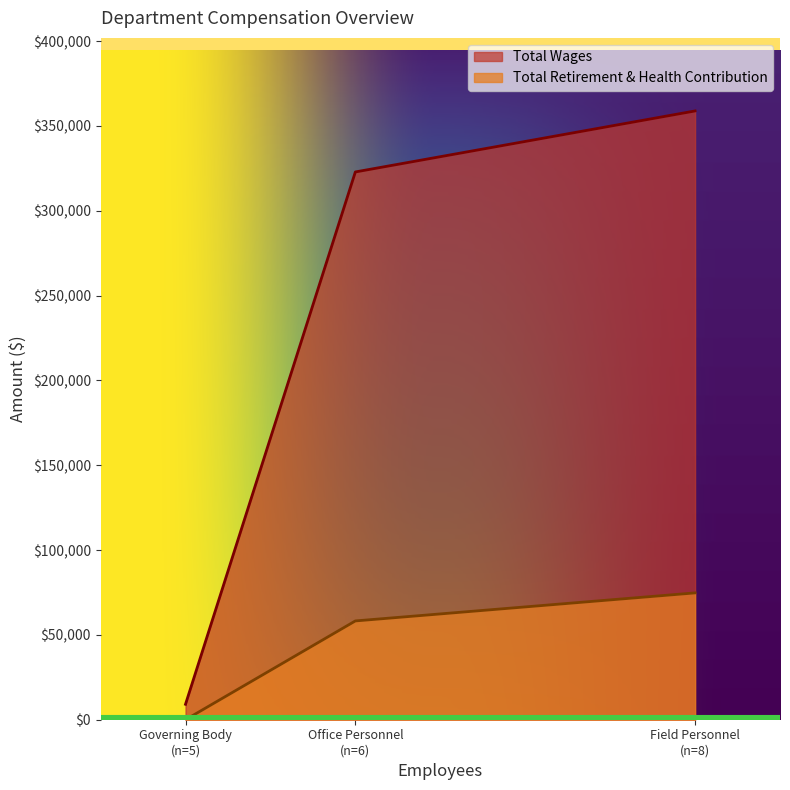

Rank the categories by Total Retirement & Health Contribution value from highest to lowest.

Field Personnel
(n=8), Office Personnel
(n=6), Governing Body
(n=5)